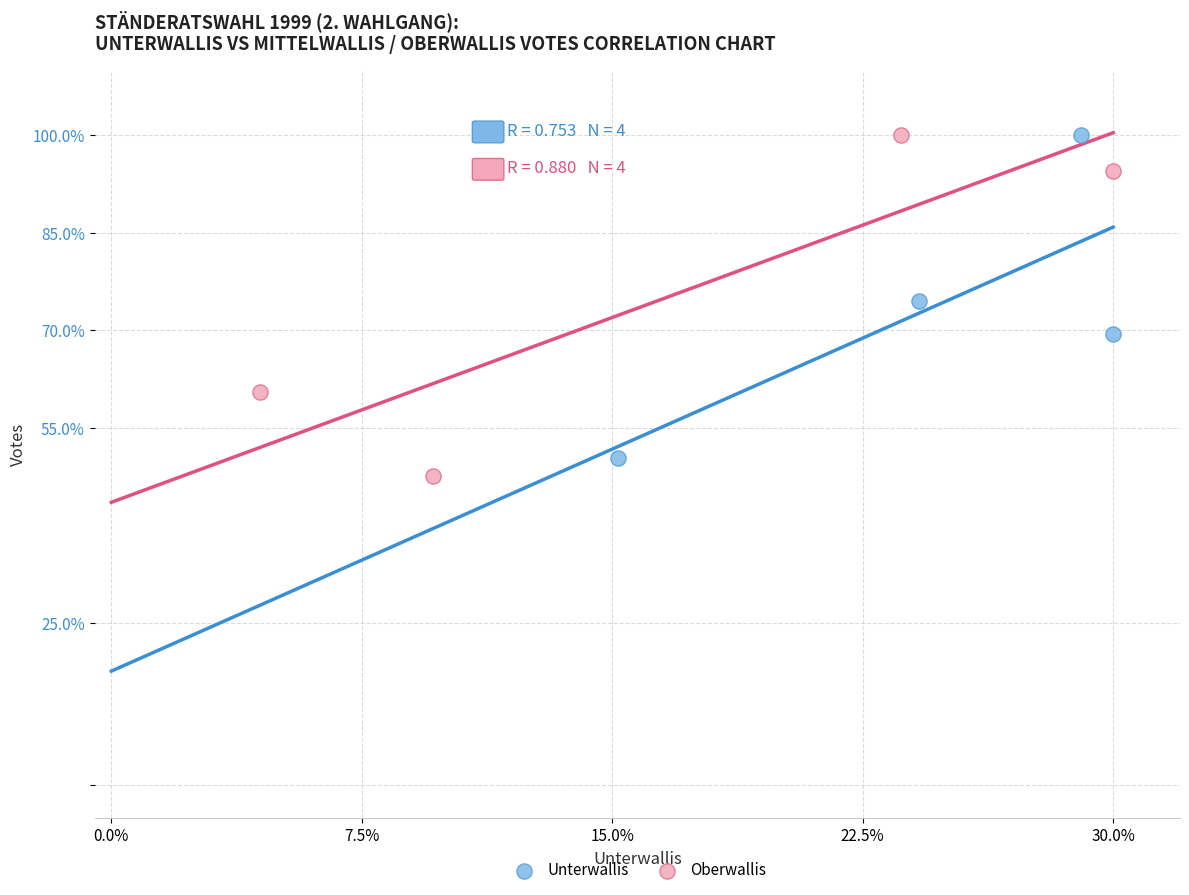

Which series has the widest spread of Y values?

Oberwallis